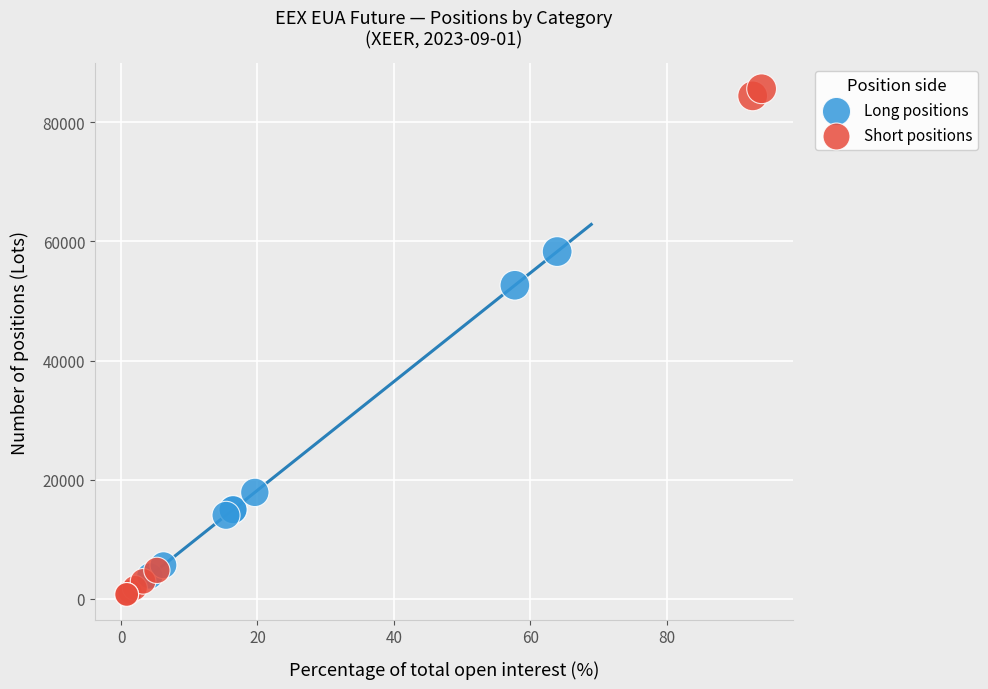

Which series contains the highest Y value?

Short positions